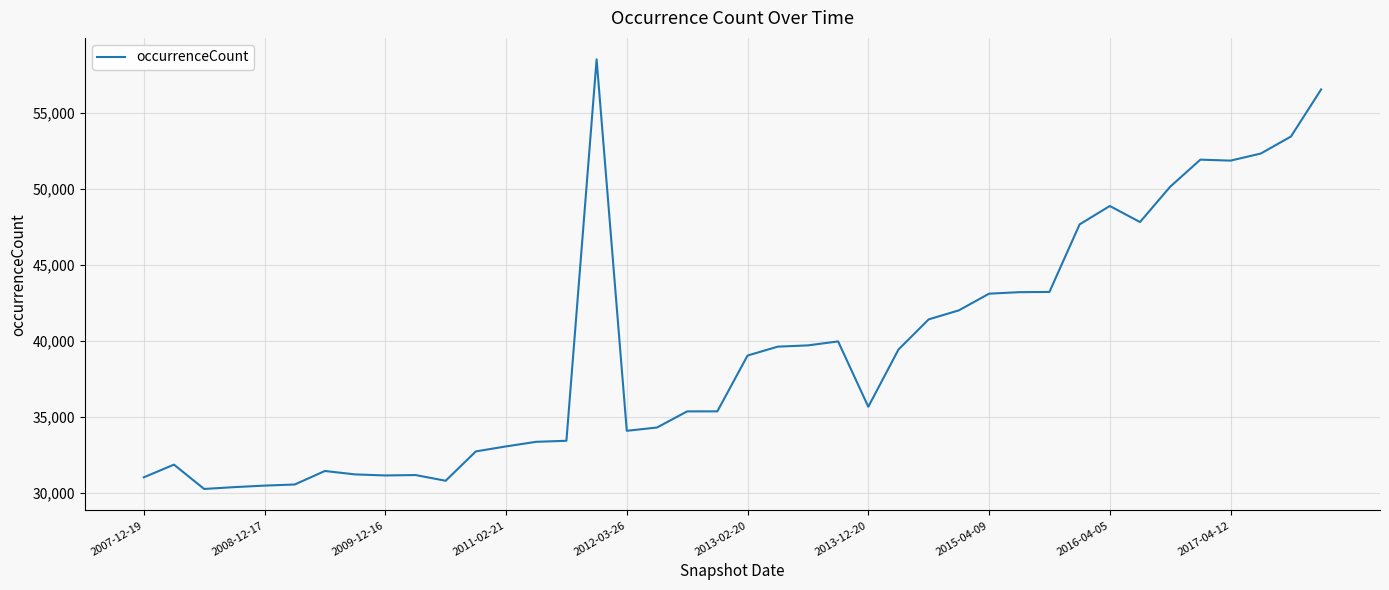

What is the minimum value shown in the chart?

30285